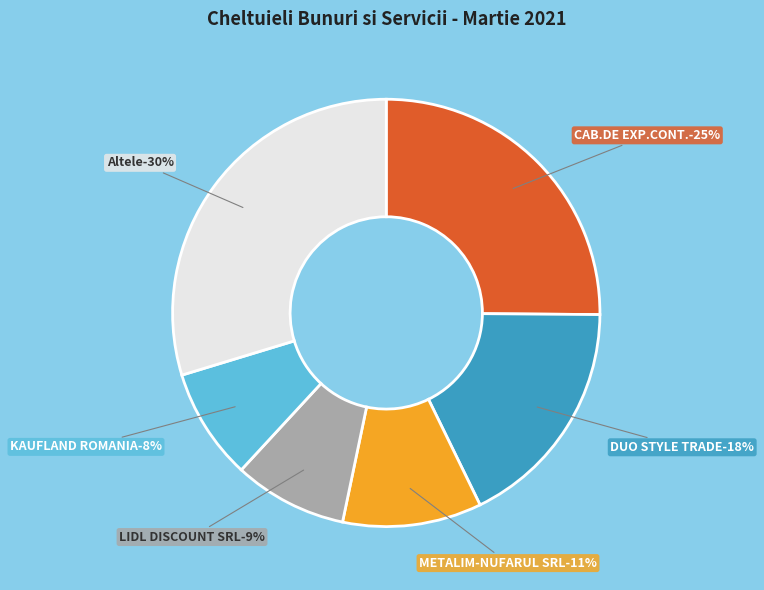

The METALIM-NUFARUL SRL slice represents 18% of the pie. True or false?

False